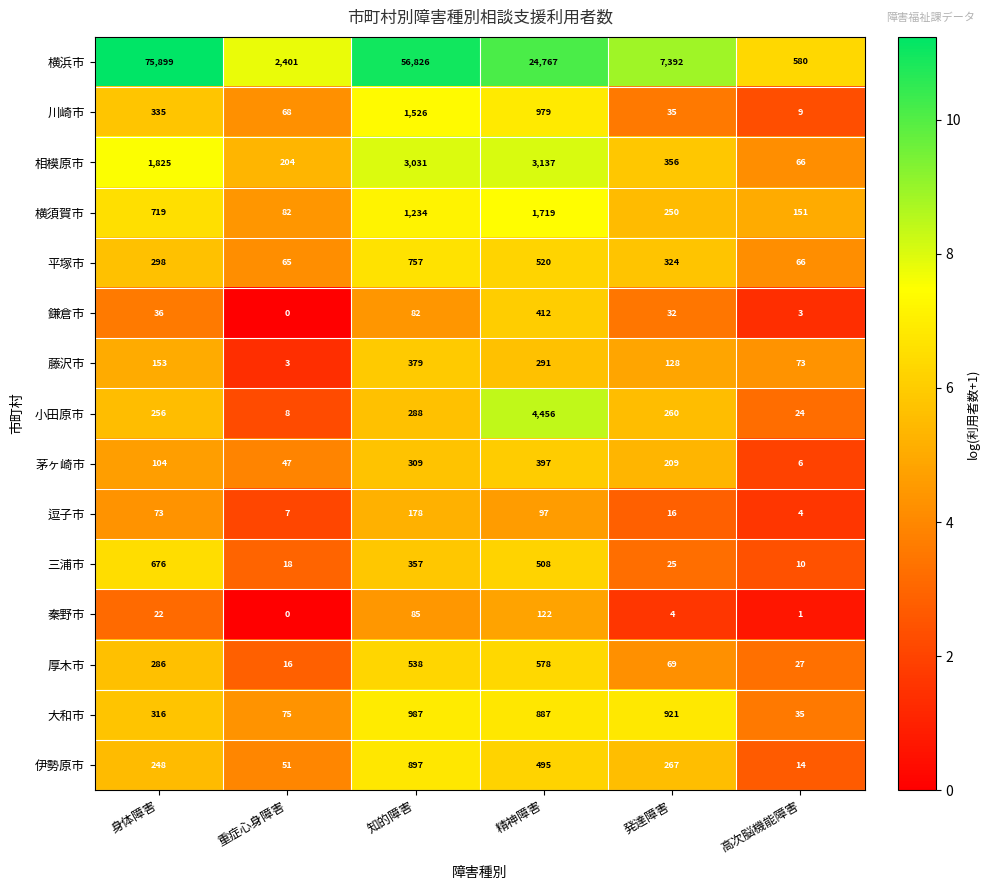

Rank the series at 精神障害 from highest to lowest value.

横浜市, 小田原市, 相模原市, 横須賀市, 川崎市, 大和市, 厚木市, 平塚市, 三浦市, 伊勢原市, 鎌倉市, 茅ヶ崎市, 藤沢市, 秦野市, 逗子市